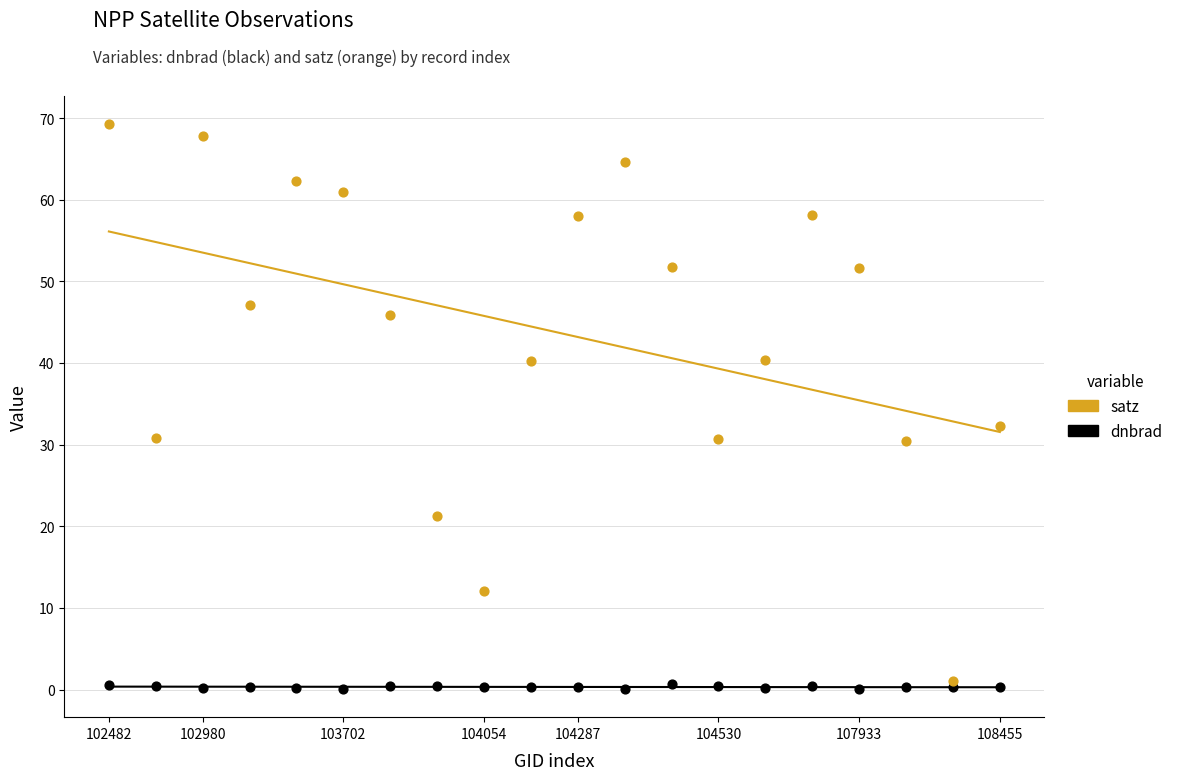

In the satz series, what Y value is closest to 35?

32.3